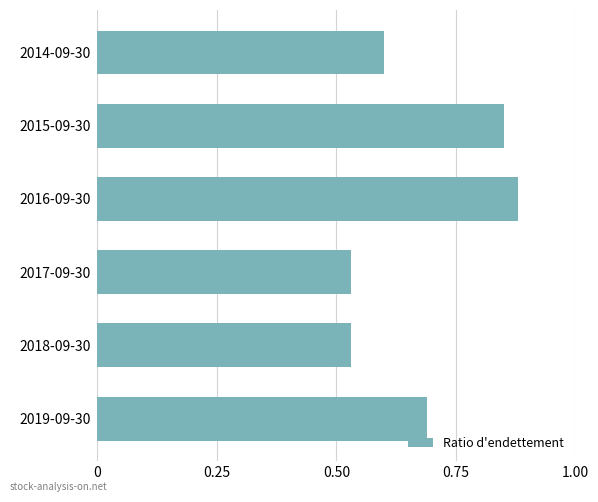

True or false: the data shows 0.6 at 2016-09-30.

False